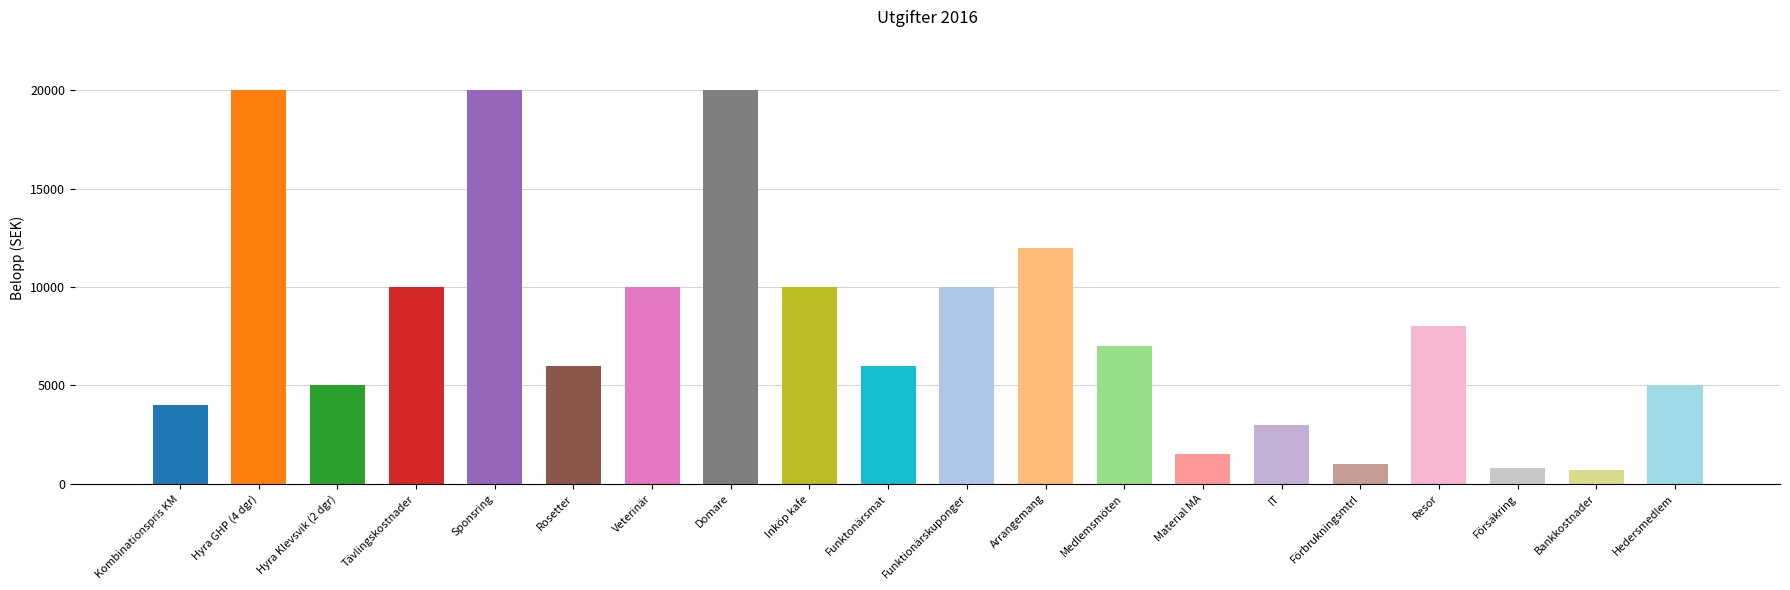

What is the label of the 16th bar from the right?

Sponsring